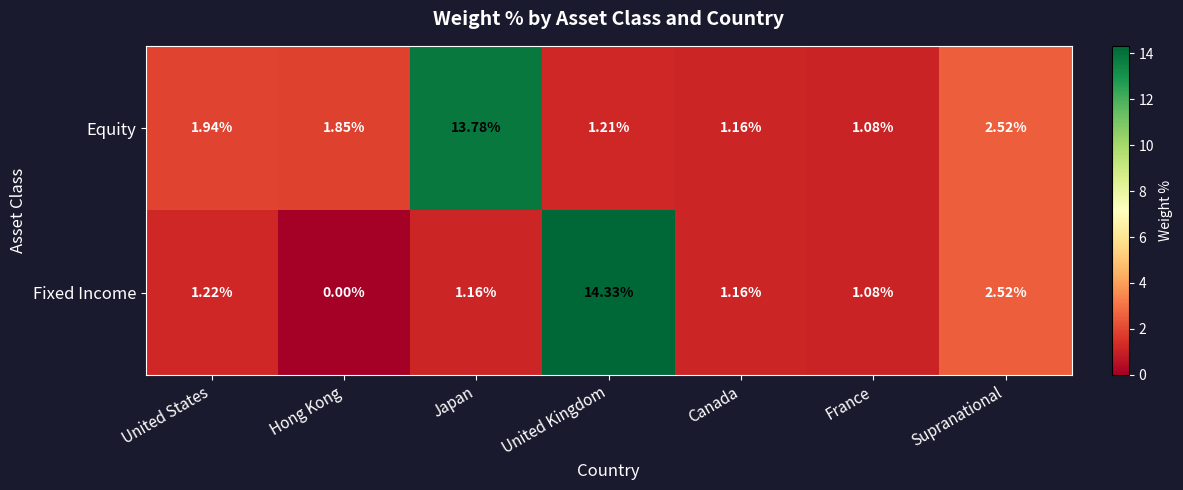

At United Kingdom, list the series in order from largest to smallest.

Fixed Income, Equity